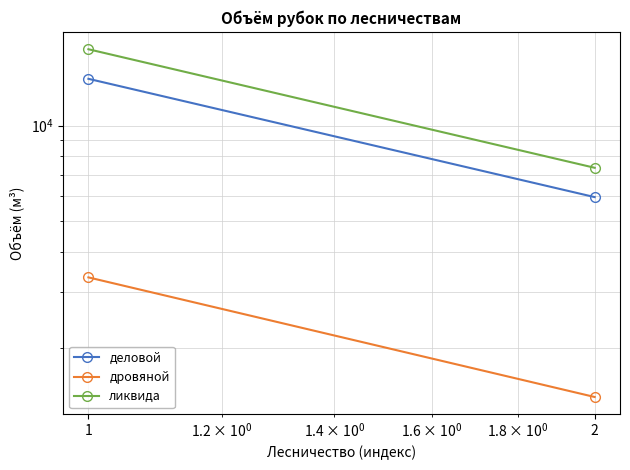

What value does the ликвида series have at 1?

17352.8